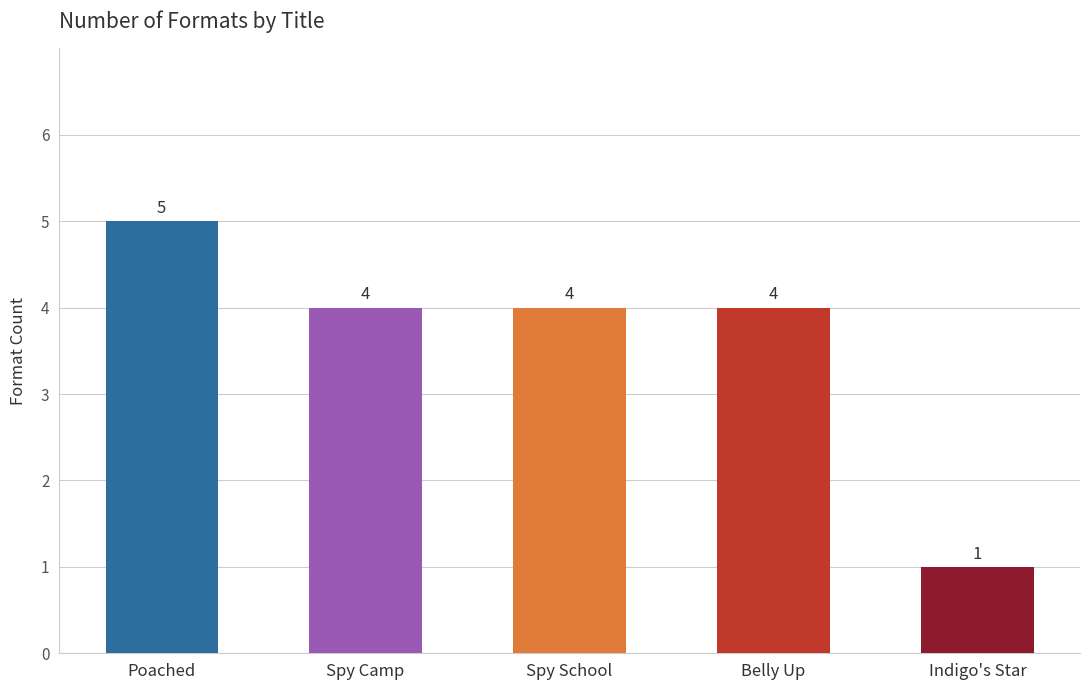

Reading right to left, transcribe all the data shown in this chart.

Indigo's Star=1	Belly Up=4	Spy School=4	Spy Camp=4	Poached=5